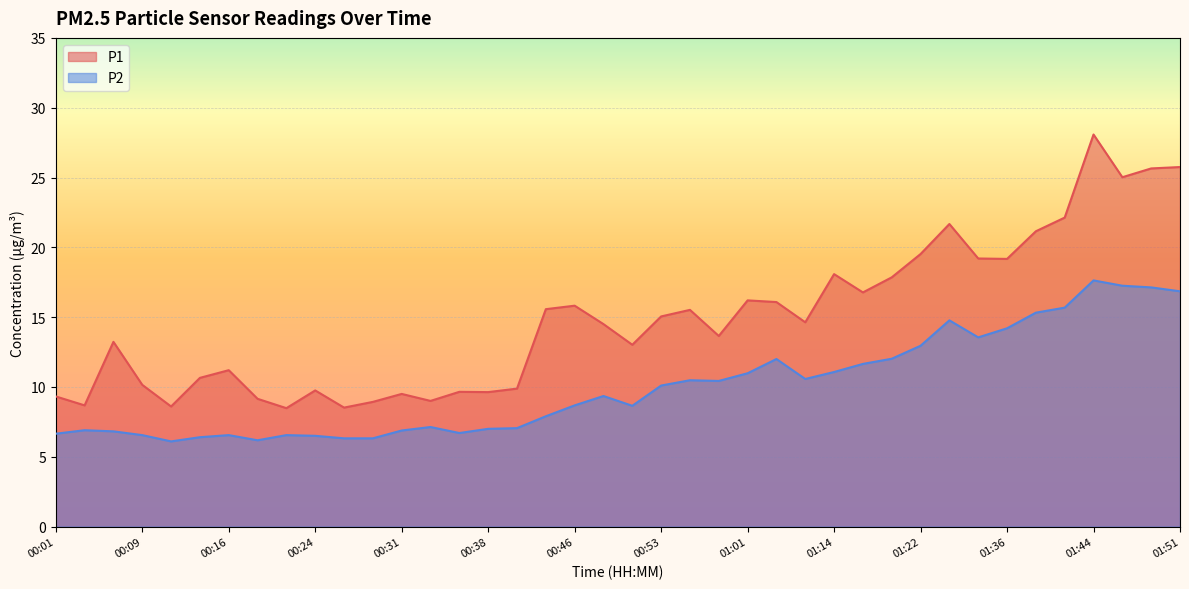

Reading right to left, list all the values displayed in this chart.

P1: 25.8	25.6	25.0	28.1	22.1	21.1	19.2	19.2	21.7	19.5	17.9	16.8	18.1	14.6	16.1	16.2	13.7	15.5	15.1	13.0	14.5	15.8	15.6	9.9	9.6	9.7	9.0	9.5	8.9	8.5	9.8	8.5	9.2	11.2	10.7	8.6	10.2	13.2	8.7	9.3
P2: 16.9	17.1	17.2	17.6	15.7	15.3	14.2	13.6	14.8	12.9	12.0	11.7	11.1	10.6	12.0	11.0	10.4	10.5	10.1	8.7	9.3	8.7	7.9	7.0	7.0	6.7	7.1	6.9	6.3	6.3	6.5	6.5	6.2	6.5	6.4	6.1	6.5	6.8	6.9	6.7